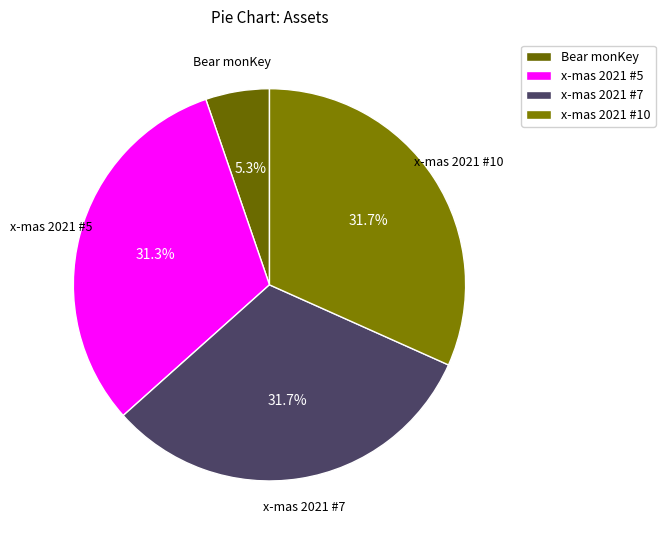

What is the smallest slice in the pie chart?

Bear monKey